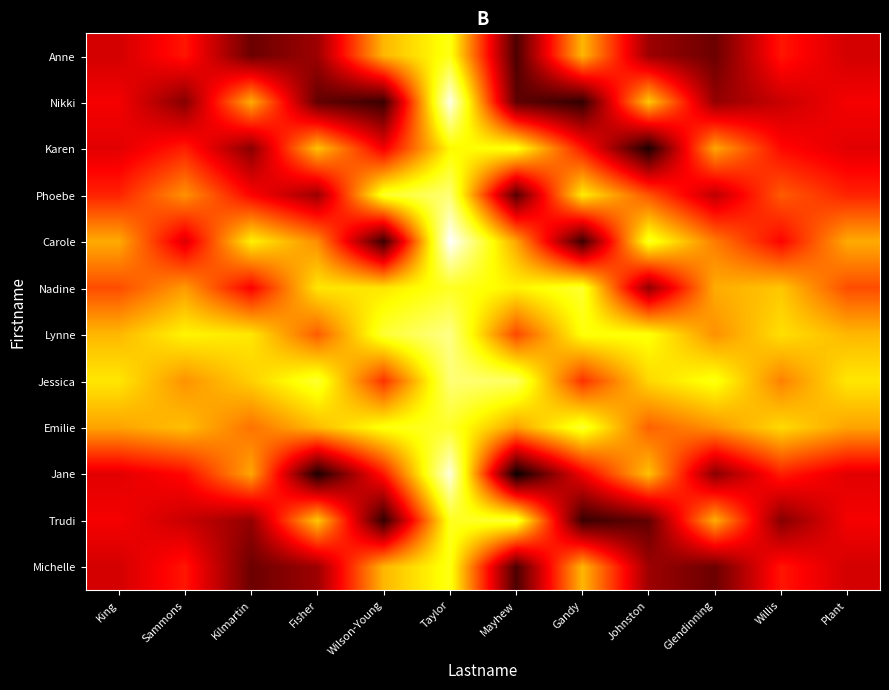

Reading left to right, transcribe all the data shown in this chart.

Michelle: King=0.3	Sammons=0.4	Kilmartin=0.1	Fisher=0.2	Wilson-Young=0.6	Taylor=0.8	Mayhew=0.1	Gandy=0.6	Johnston=0.2	Glendinning=0.1	Willis=0.4	Plant=0.3
Trudi: King=0.4	Sammons=0.3	Kilmartin=0.2	Fisher=0.7	Wilson-Young=0.1	Taylor=0.8	Mayhew=0.8	Gandy=0.1	Johnston=0.1	Glendinning=0.6	Willis=0.2	Plant=0.4
Jane: King=0.3	Sammons=0.4	Kilmartin=0.6	Fisher=0.0	Wilson-Young=0.4	Taylor=1.0	Mayhew=0.0	Gandy=0.3	Johnston=0.7	Glendinning=0.2	Willis=0.4	Plant=0.3
Emilie: King=0.6	Sammons=0.7	Kilmartin=0.5	Fisher=0.6	Wilson-Young=0.8	Taylor=0.8	Mayhew=0.6	Gandy=0.8	Johnston=0.5	Glendinning=0.6	Willis=0.7	Plant=0.6
Jessica: King=0.7	Sammons=0.6	Kilmartin=0.7	Fisher=0.8	Wilson-Young=0.4	Taylor=0.9	Mayhew=0.8	Gandy=0.4	Johnston=0.7	Glendinning=0.8	Willis=0.6	Plant=0.7
Lynne: King=0.6	Sammons=0.7	Kilmartin=0.7	Fisher=0.5	Wilson-Young=0.8	Taylor=0.9	Mayhew=0.5	Gandy=0.8	Johnston=0.8	Glendinning=0.6	Willis=0.7	Plant=0.6
Nadine: King=0.5	Sammons=0.6	Kilmartin=0.4	Fisher=0.7	Wilson-Young=0.7	Taylor=0.8	Mayhew=0.7	Gandy=0.8	Johnston=0.2	Glendinning=0.6	Willis=0.7	Plant=0.5
Carole: King=0.6	Sammons=0.3	Kilmartin=0.7	Fisher=0.6	Wilson-Young=0.1	Taylor=1.0	Mayhew=0.6	Gandy=0.1	Johnston=0.8	Glendinning=0.6	Willis=0.4	Plant=0.6
Phoebe: King=0.4	Sammons=0.6	Kilmartin=0.4	Fisher=0.2	Wilson-Young=0.8	Taylor=0.9	Mayhew=0.1	Gandy=0.7	Johnston=0.5	Glendinning=0.3	Willis=0.5	Plant=0.4
Karen: King=0.3	Sammons=0.4	Kilmartin=0.2	Fisher=0.7	Wilson-Young=0.3	Taylor=0.7	Mayhew=0.8	Gandy=0.4	Johnston=0.0	Glendinning=0.6	Willis=0.4	Plant=0.3
Nikki: King=0.4	Sammons=0.2	Kilmartin=0.6	Fisher=0.1	Wilson-Young=0.1	Taylor=1.0	Mayhew=0.1	Gandy=0.1	Johnston=0.7	Glendinning=0.2	Willis=0.3	Plant=0.4
Anne: King=0.3	Sammons=0.4	Kilmartin=0.1	Fisher=0.2	Wilson-Young=0.6	Taylor=0.8	Mayhew=0.1	Gandy=0.6	Johnston=0.2	Glendinning=0.1	Willis=0.4	Plant=0.3